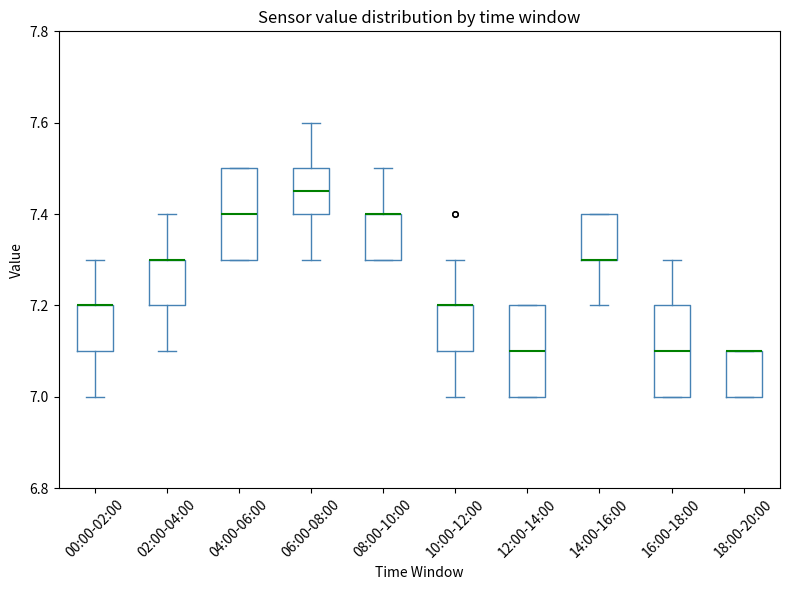

Where does the lower whisker of the box for 14:00-16:00 end on the y-axis? The values are not printed on the chart, so give them approximately, as read against the axis.

7.20